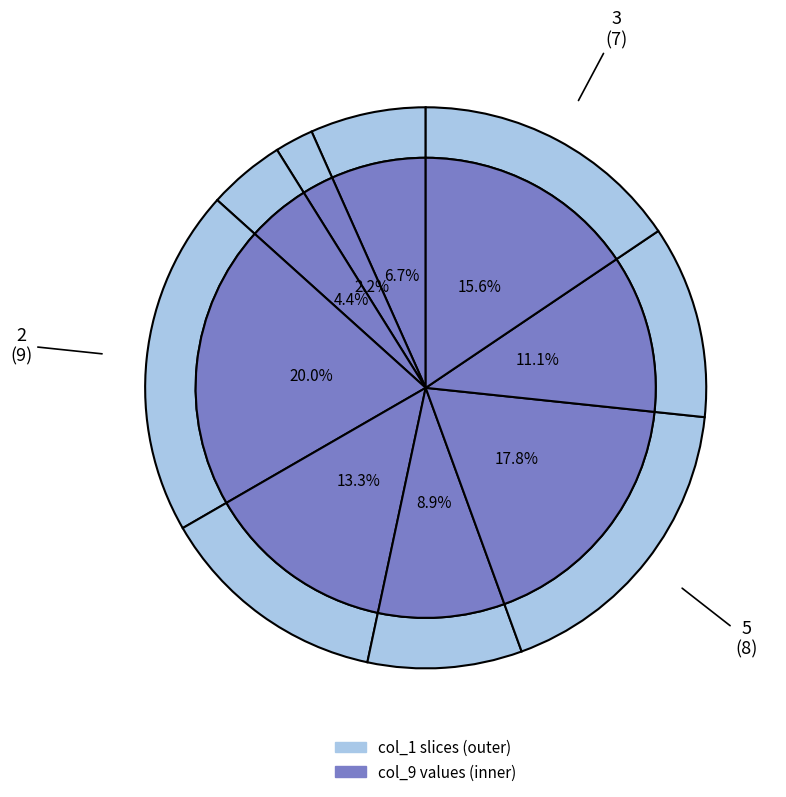

What is the change in value from 8 to 7?

+4